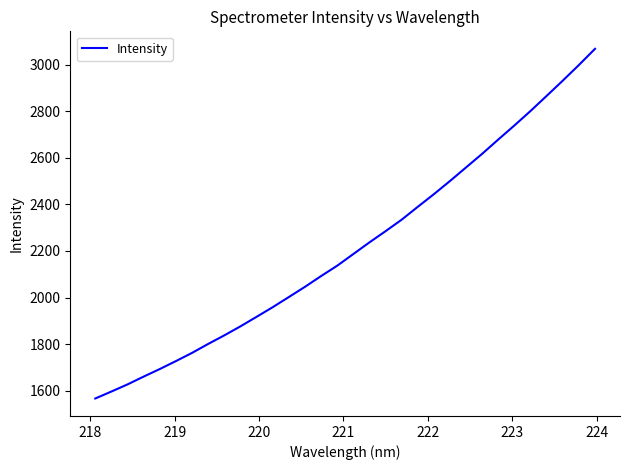

True or false: the data has more than 2 interior local peaks.

False